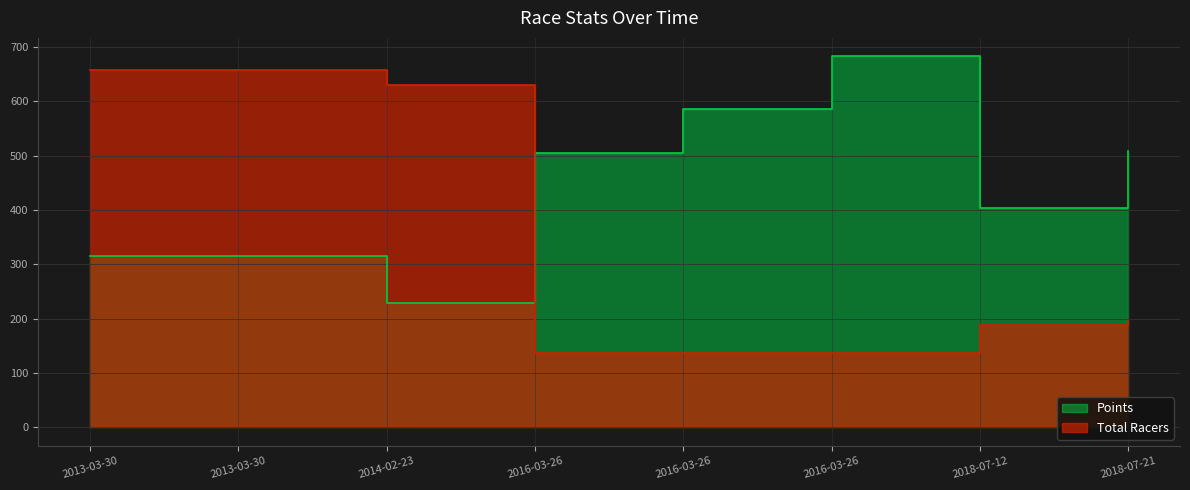

What is the total value across all series at 2013-03-30?

970.9